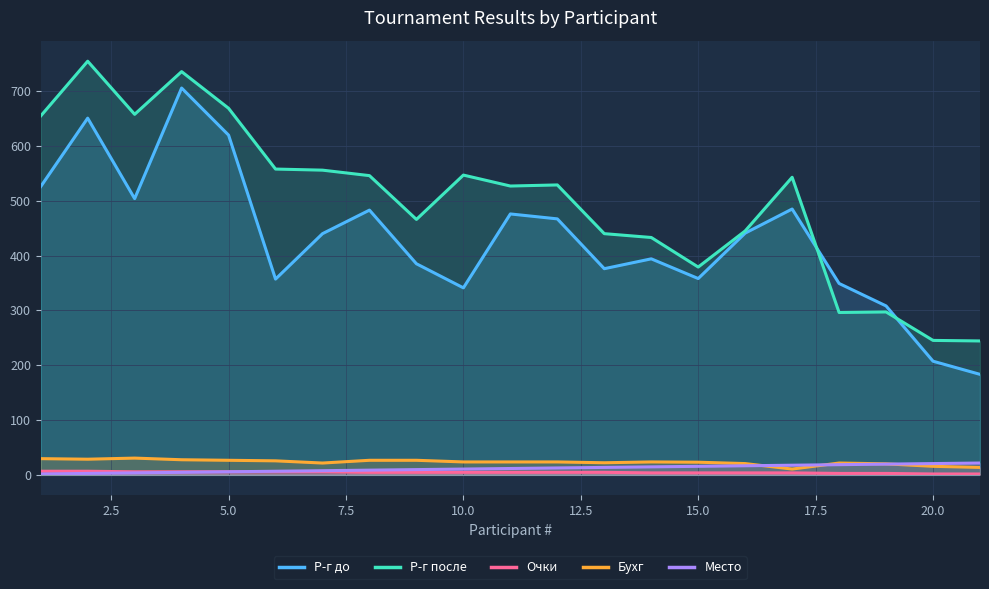

What is the difference between the highest and lowest values at 10.0?

543.0